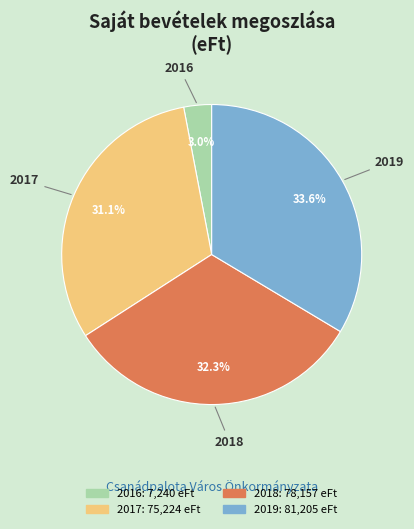

What portion of the pie excludes 2017?

68.9%